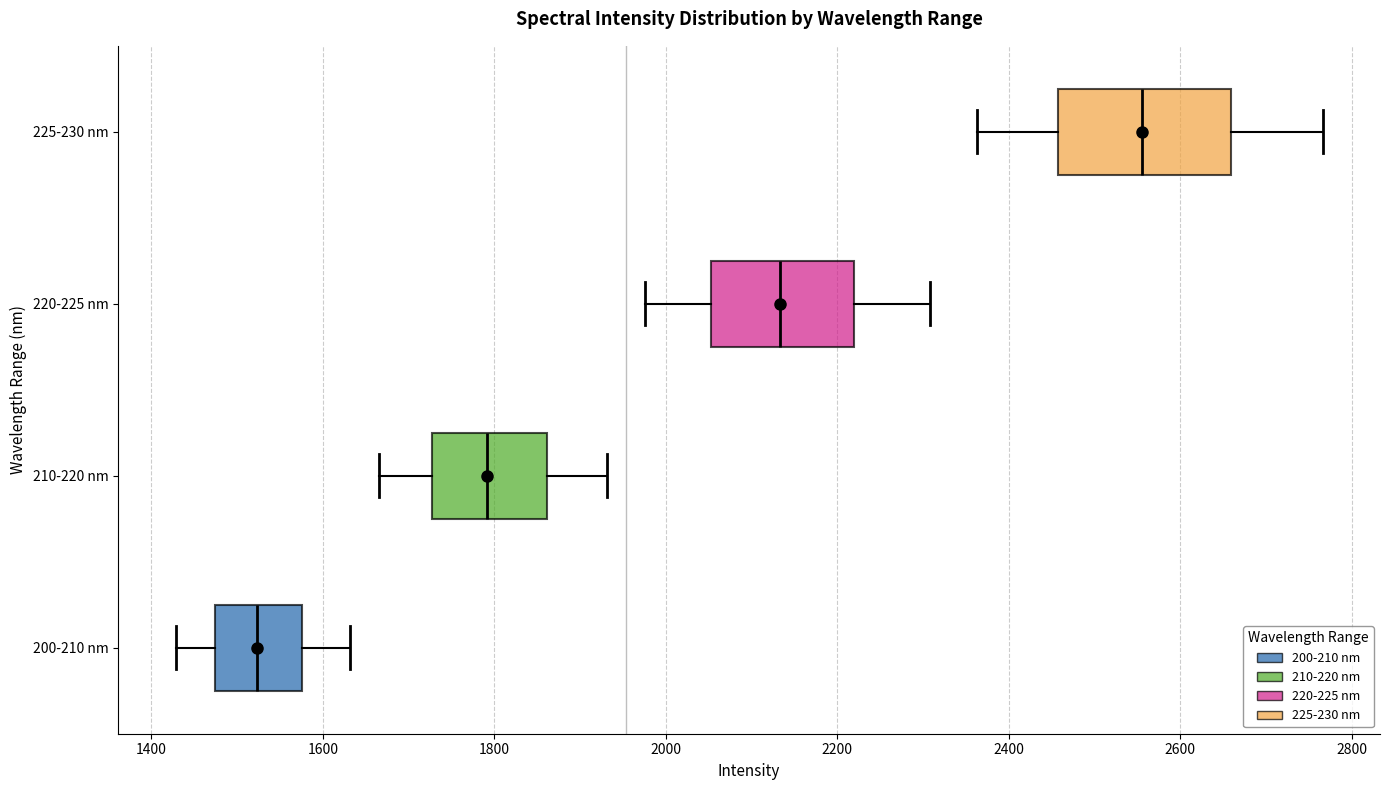

Where does the median line of the box for 210-220 nm sit on the x-axis? The values are not printed on the chart, so give them approximately, as read against the axis.

1800